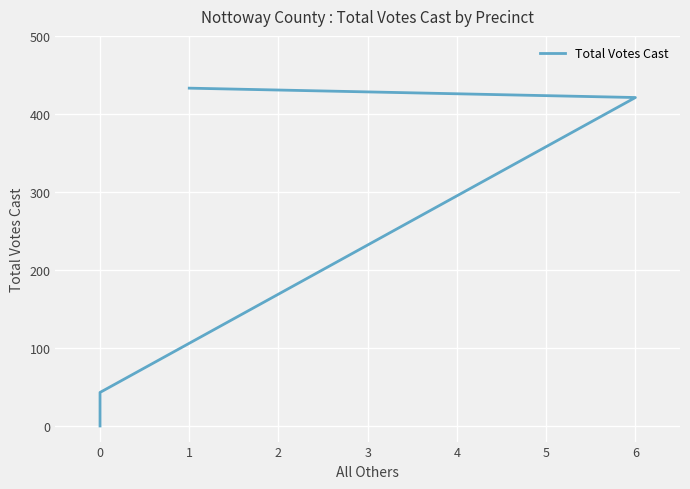

How many values are below 421?

2